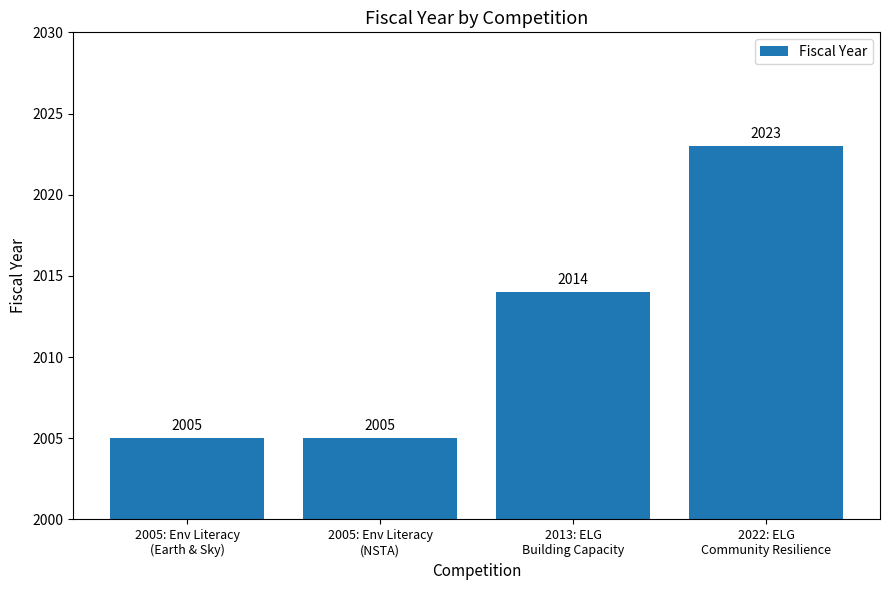

Does the chart contain stacked bars?

No